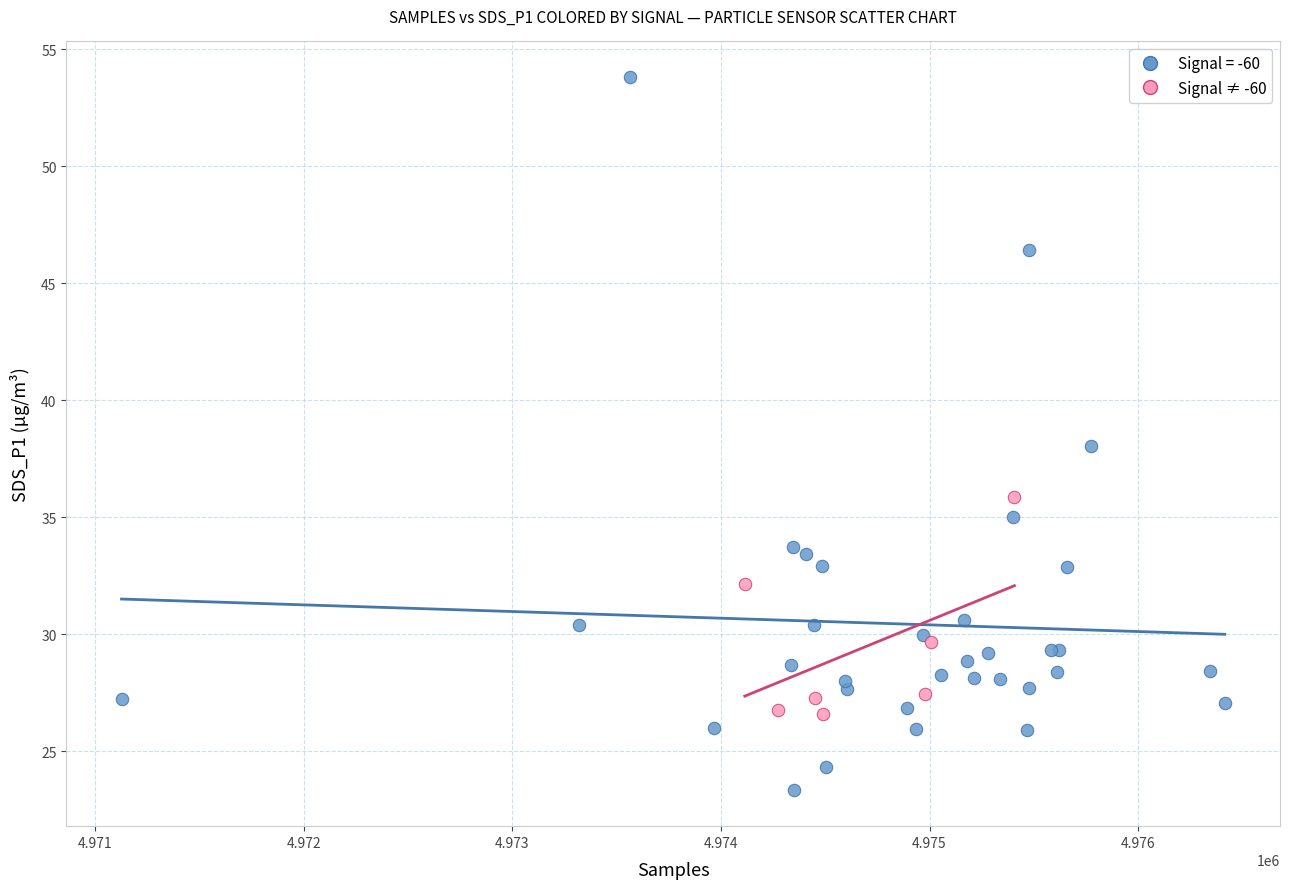

Which series reaches the maximum Y coordinate?

Signal = -60